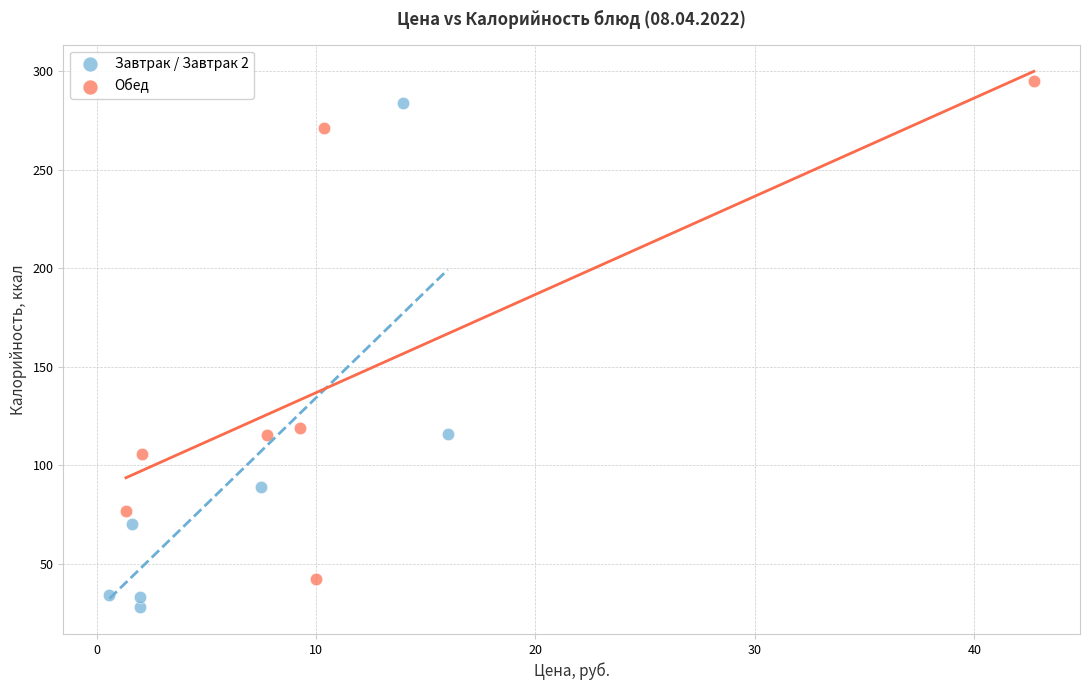

Which series reaches the minimum Y coordinate?

Завтрак / Завтрак 2